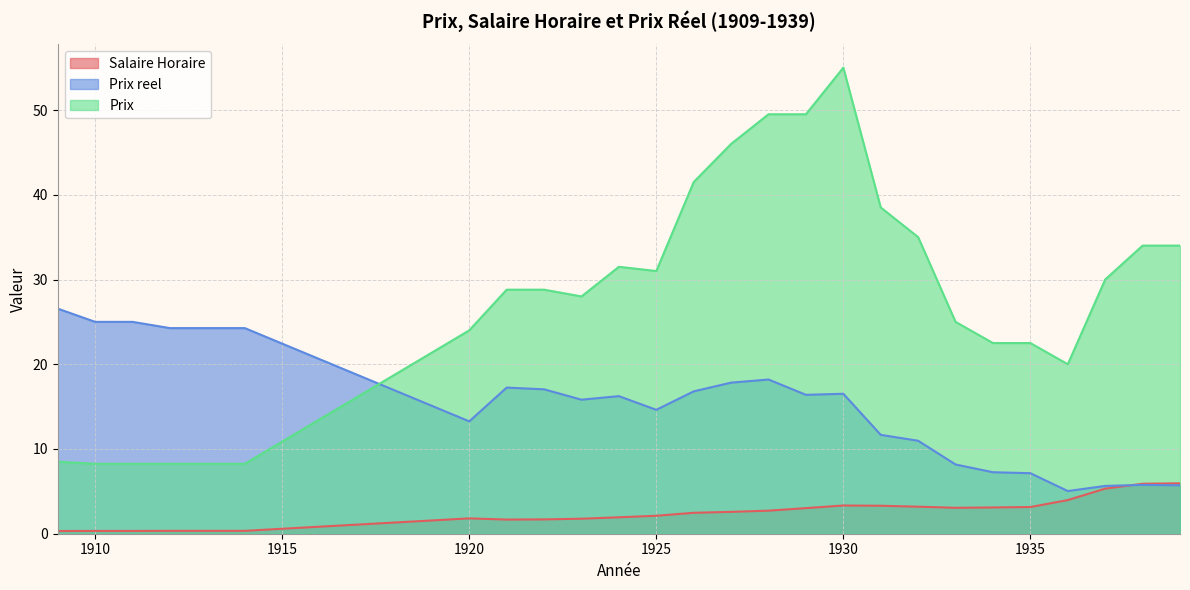

How many lines are shown in the chart?

3